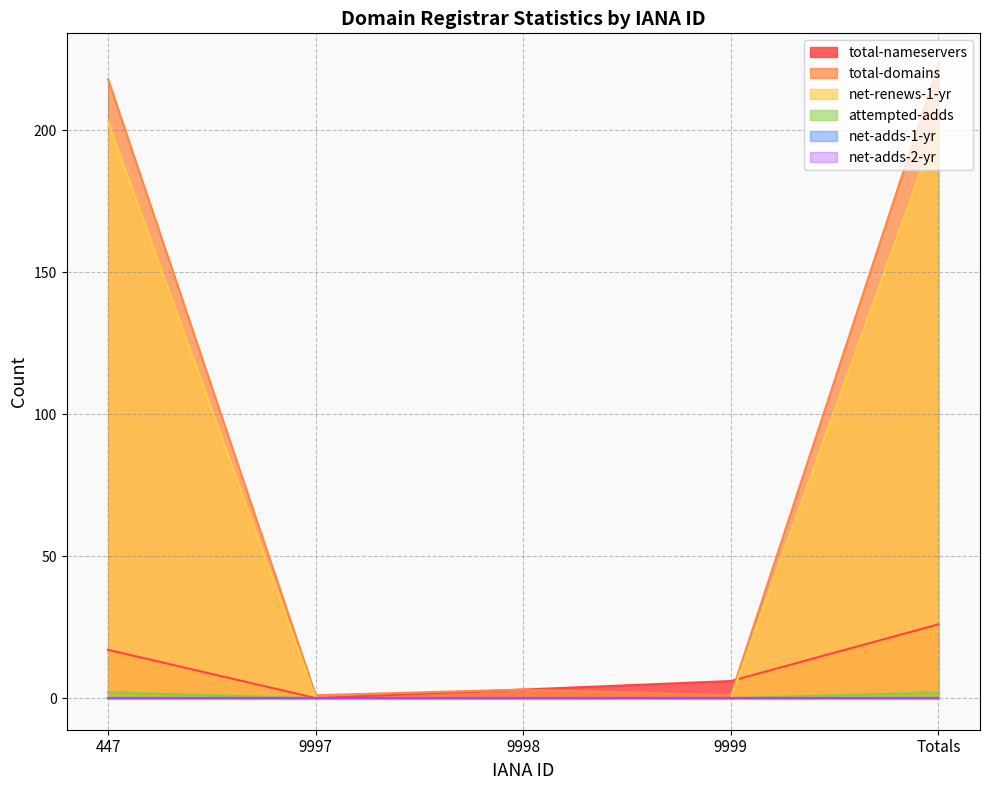

At which category does the chart reach its minimum across all series?

9997